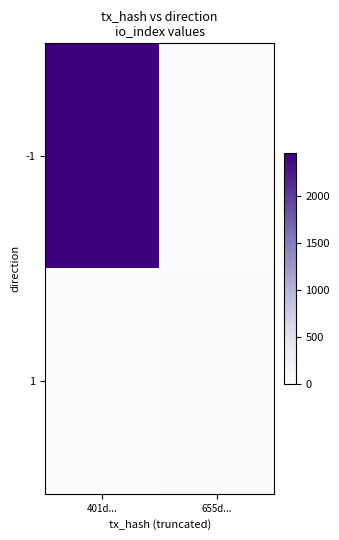

List the series in order of their peak value, lowest first.

1, -1